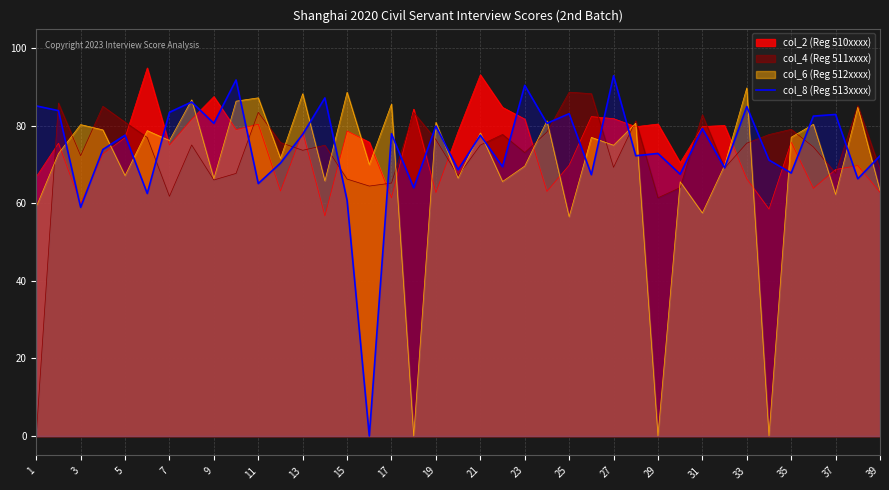

True or false: col_2 (Reg 510xxxx) has a value of 36.6 at 9.

False